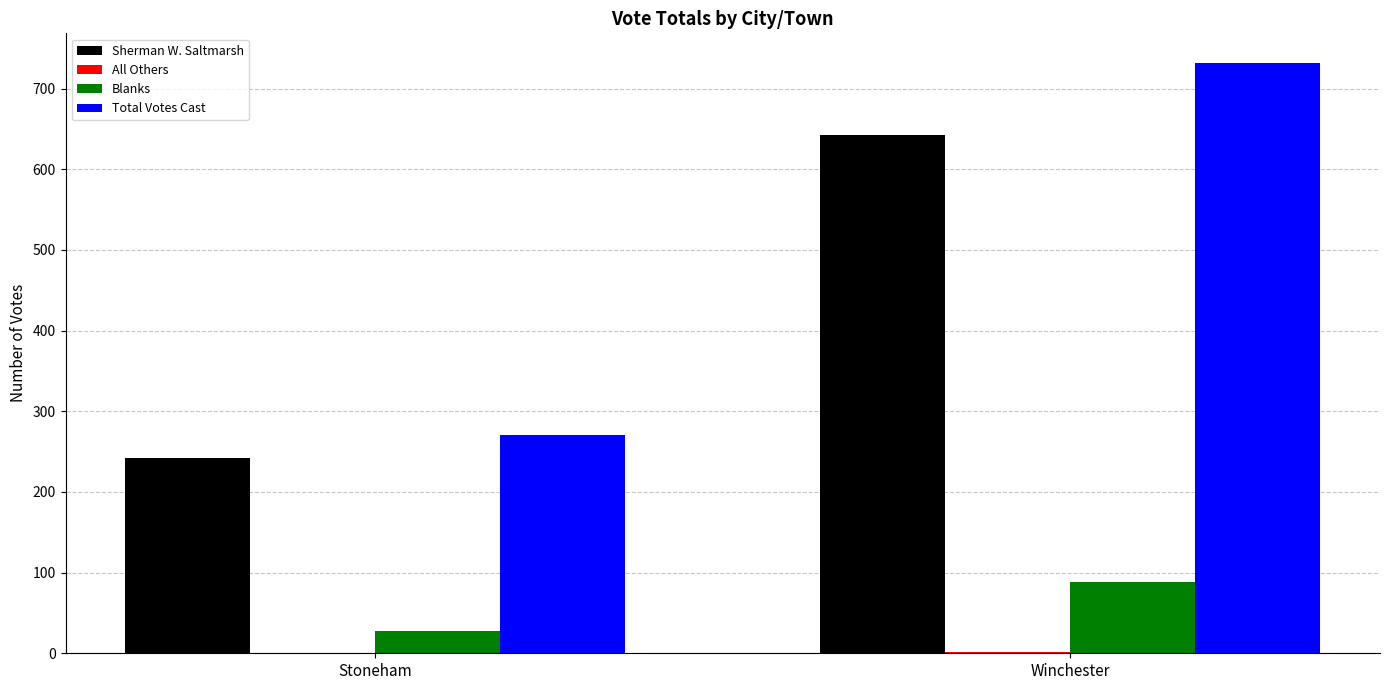

The value of Blanks at Stoneham is 28. True or false?

True